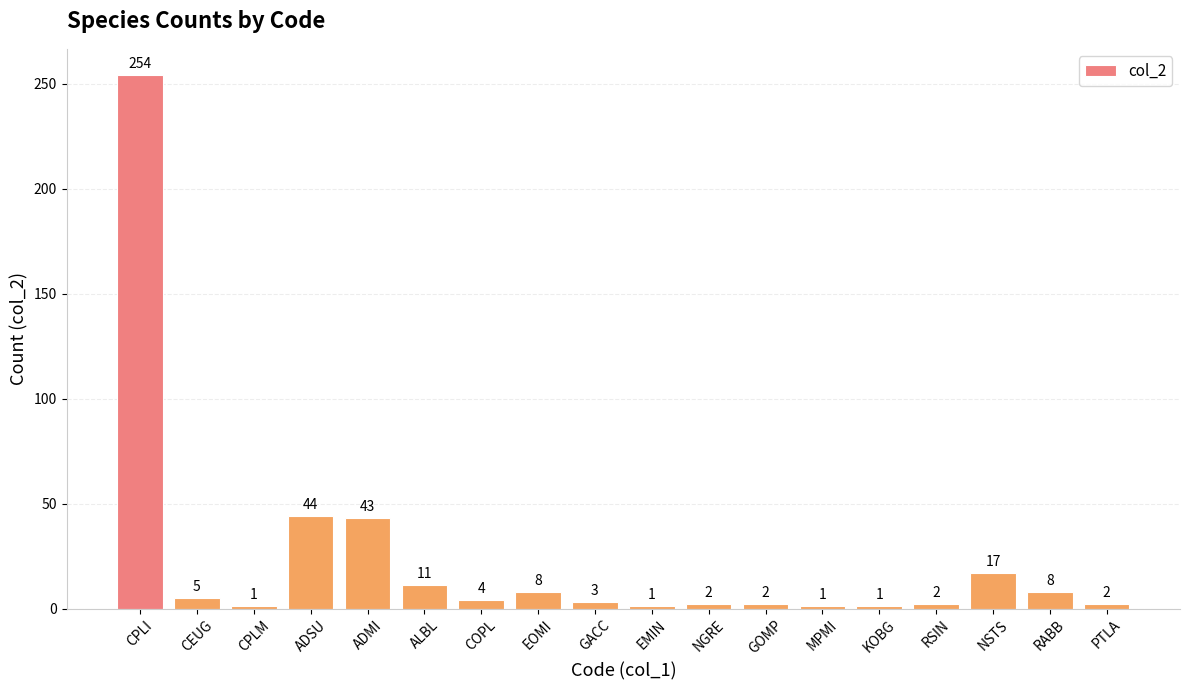

What is the label of the 12th bar from the right?

COPL